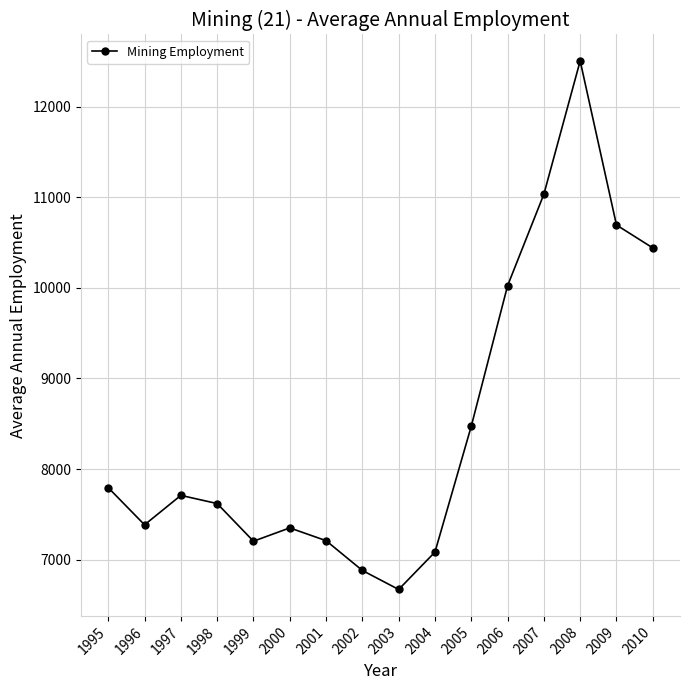

Is it true that the value at 2007 is 11035?

True